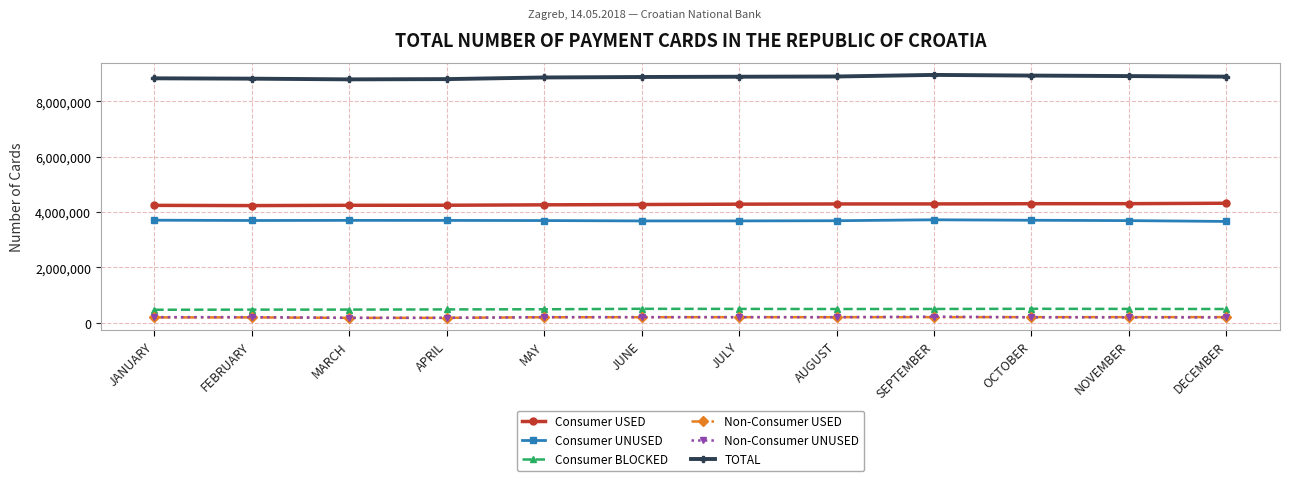

What is the value of the Non-Consumer USED point at the 8th from the left?

204165